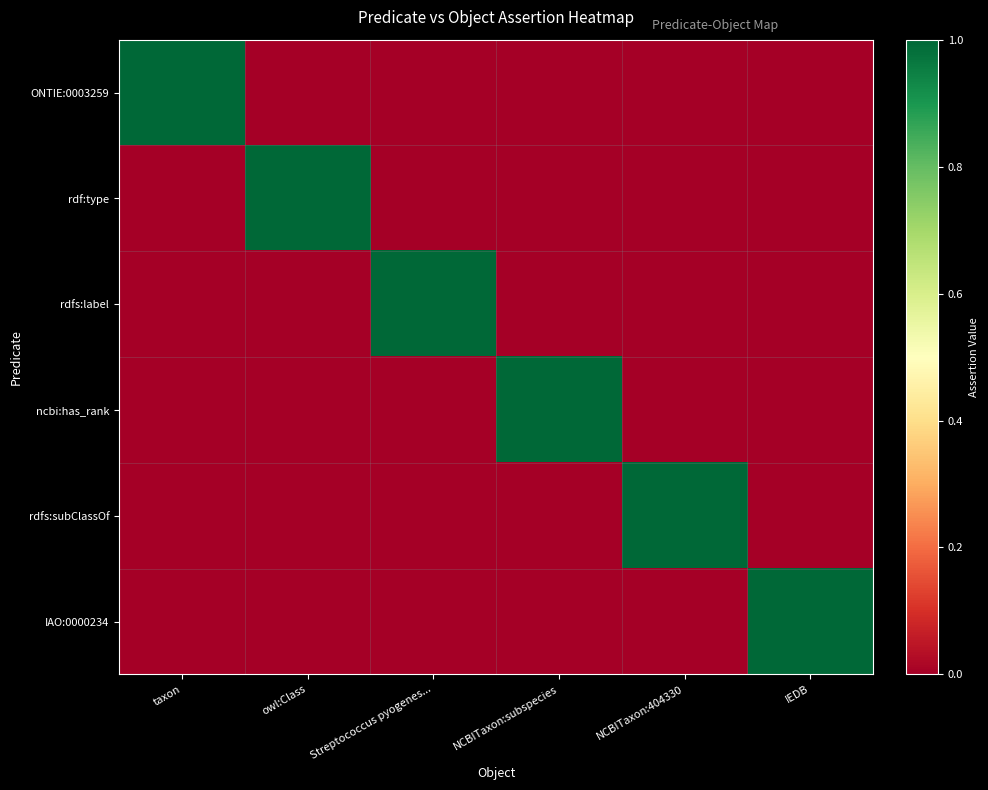

Which has a higher value, IEDB or owl:Class?

IEDB